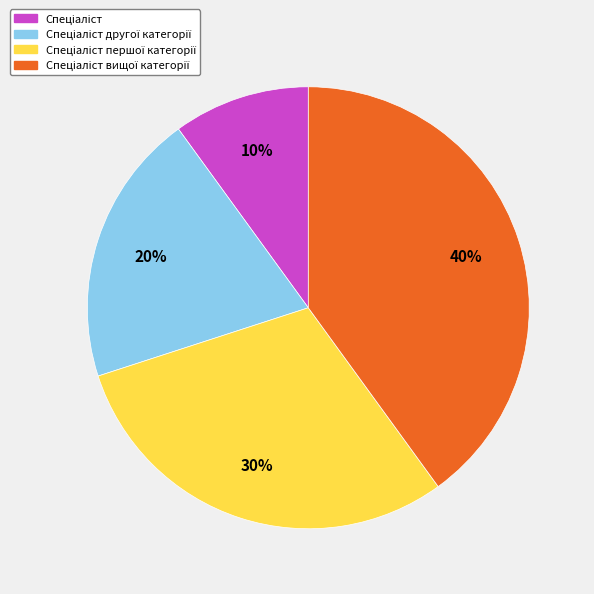

To the nearest percent, what is the difference between the largest and smallest slice percentages?

30%